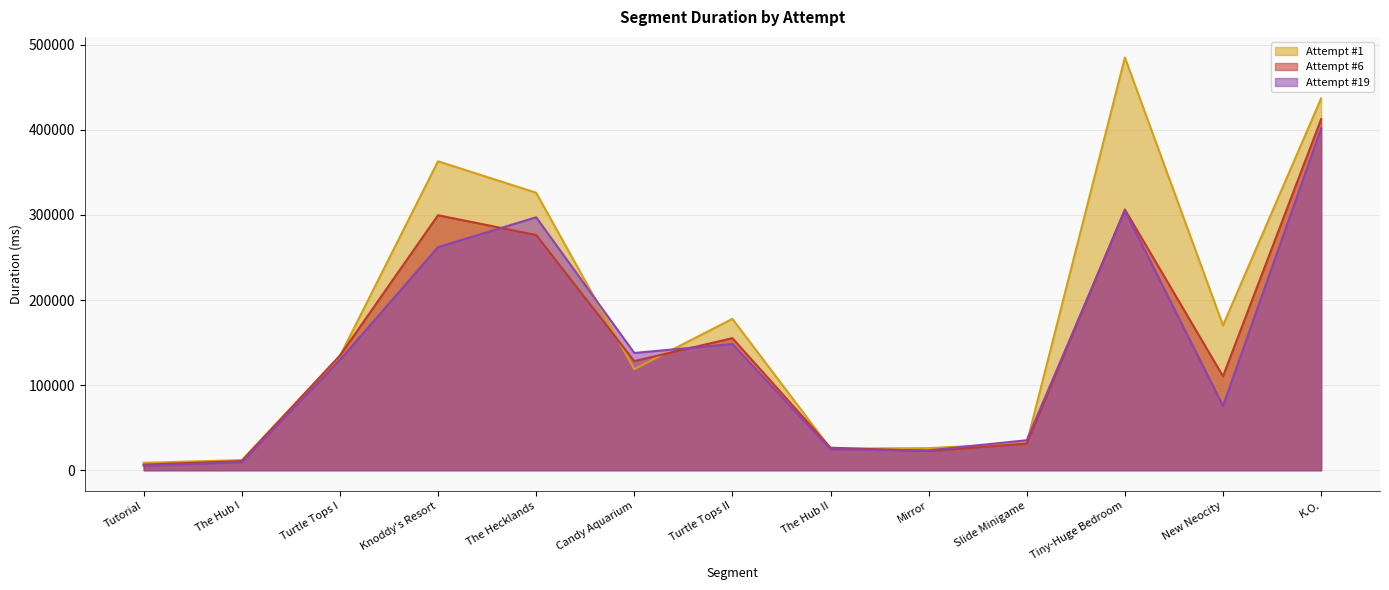

At which category does Attempt #6 reach its first local valley?

Candy Aquarium